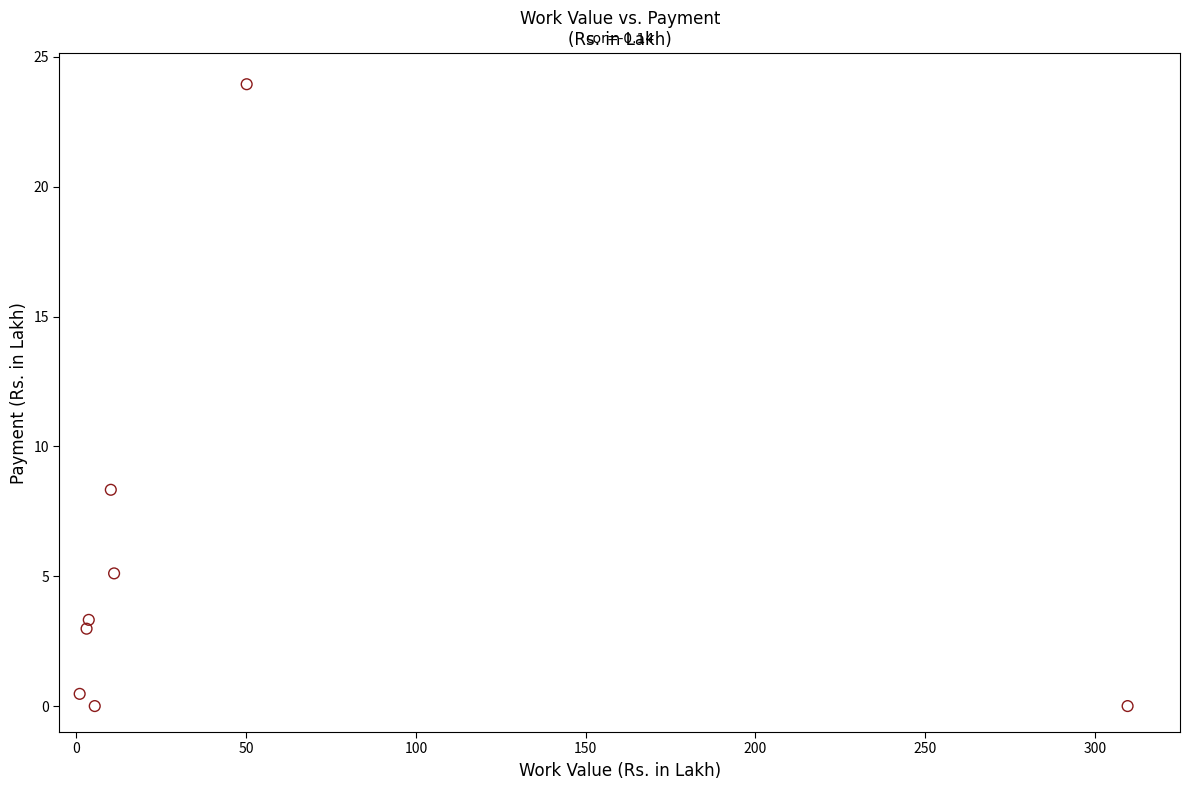

What is the average Y value?

5.5